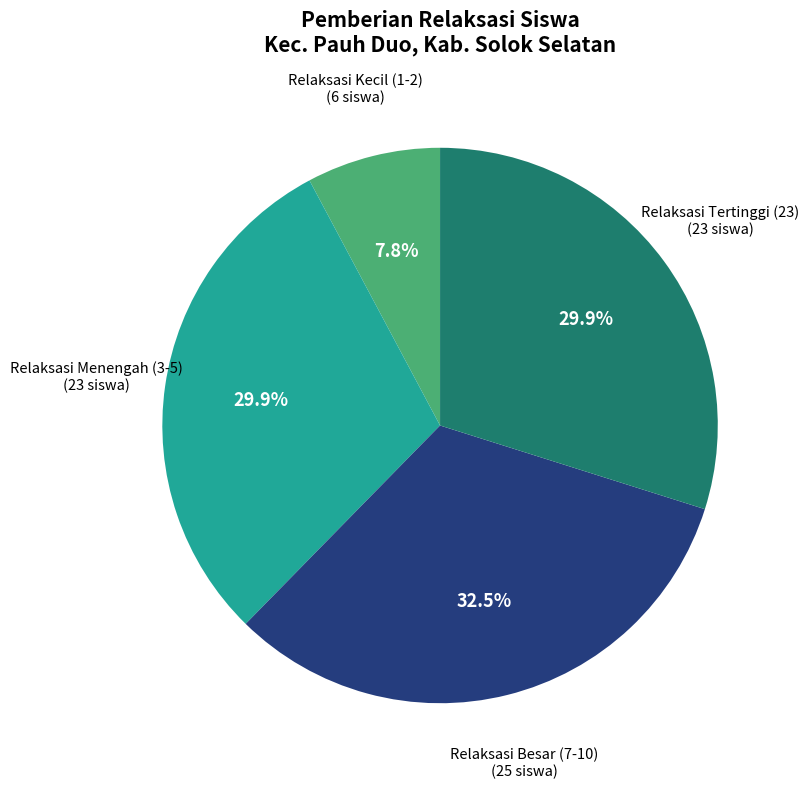

Does any single category account for the majority?

No